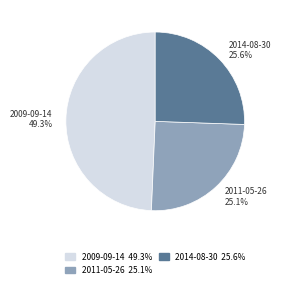

How many slices are in this pie chart?

3